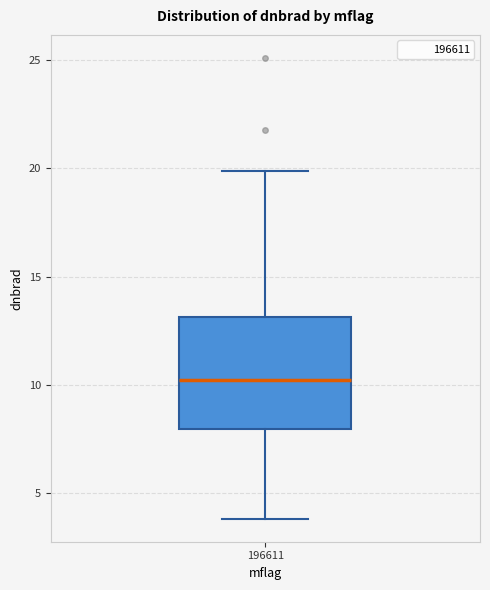

Where does the median line of the box at x = 196611 sit on the y-axis? The values are not printed on the chart, so give them approximately, as read against the axis.

10